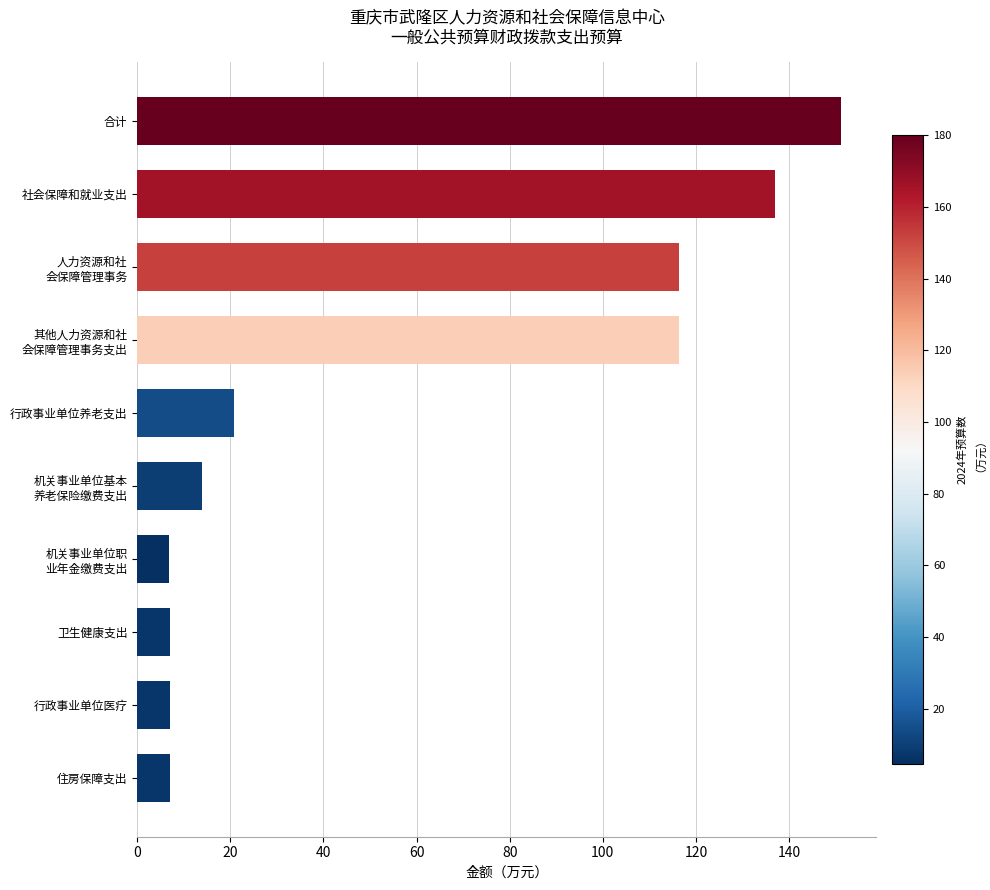

What is the label of the 10th bar from the top?

住房保障支出